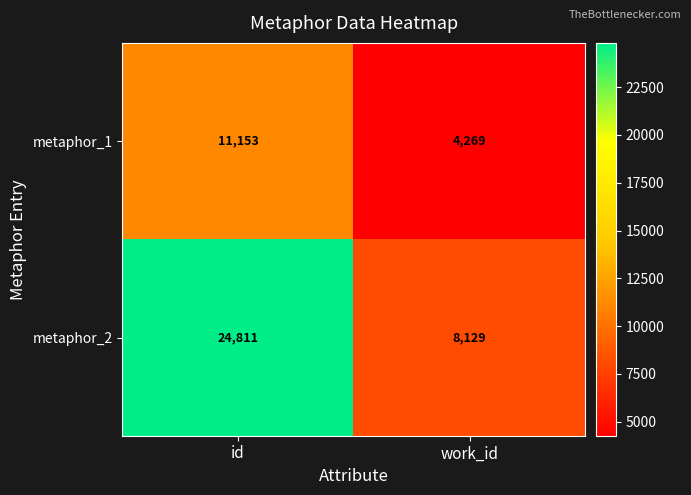

What is the difference between the maximum and minimum values in the metaphor_2 series?

16682